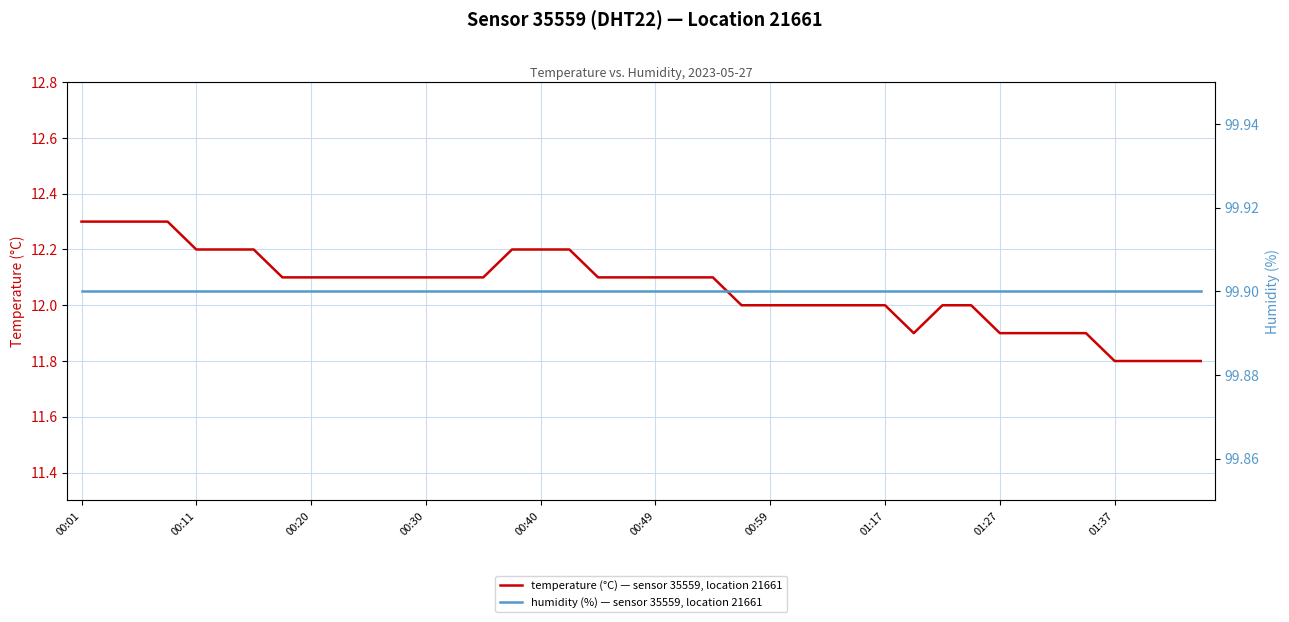

What are all the series names shown in the legend?

temperature (°C) — sensor 35559, location 21661, humidity (%) — sensor 35559, location 21661